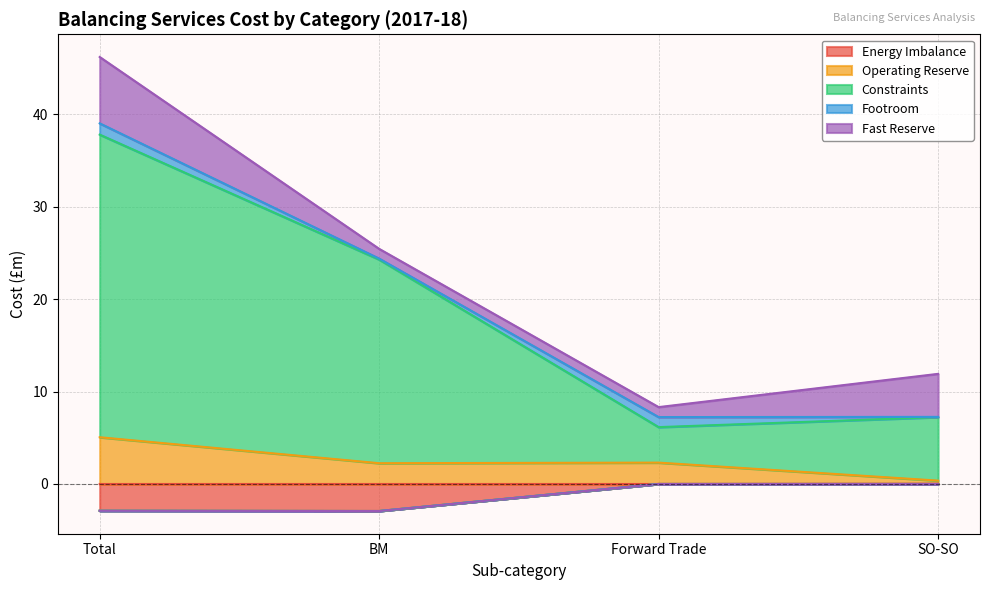

What is the label of the 3rd point from the right?

BM